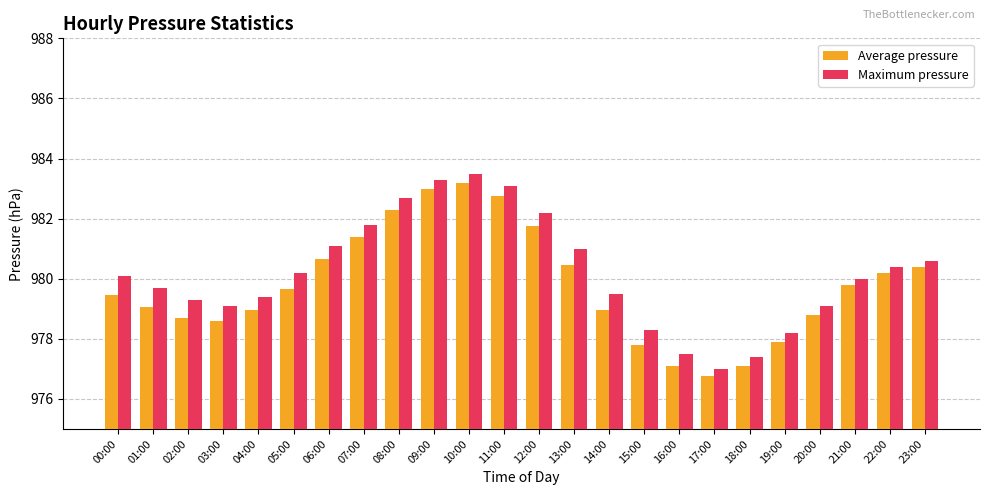

What is the total value across all series at 22:00?

1960.6